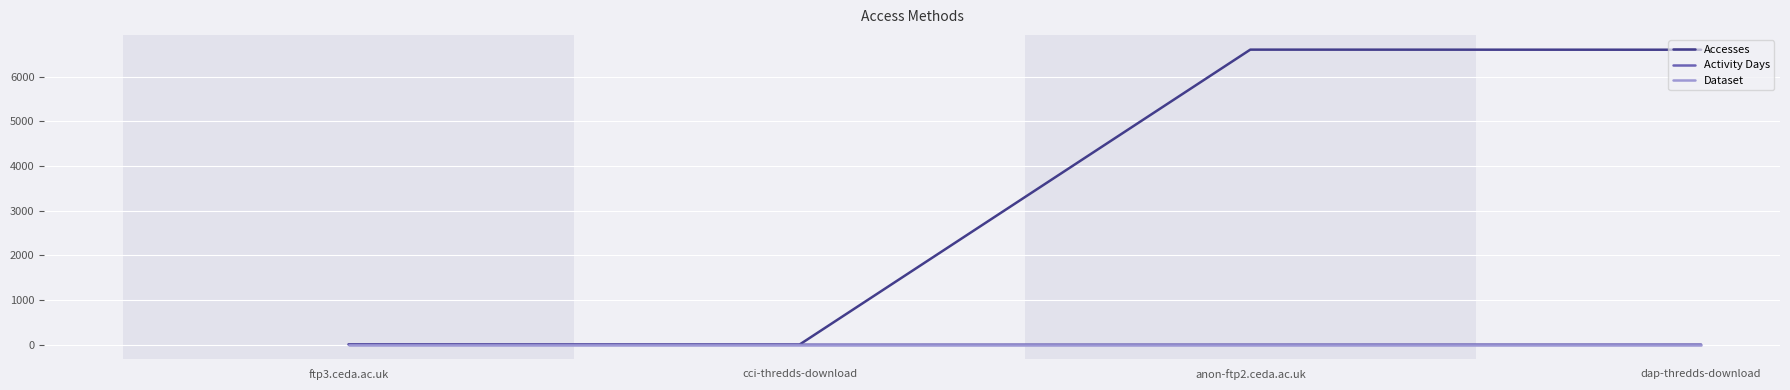

How many lines are shown in the chart?

3